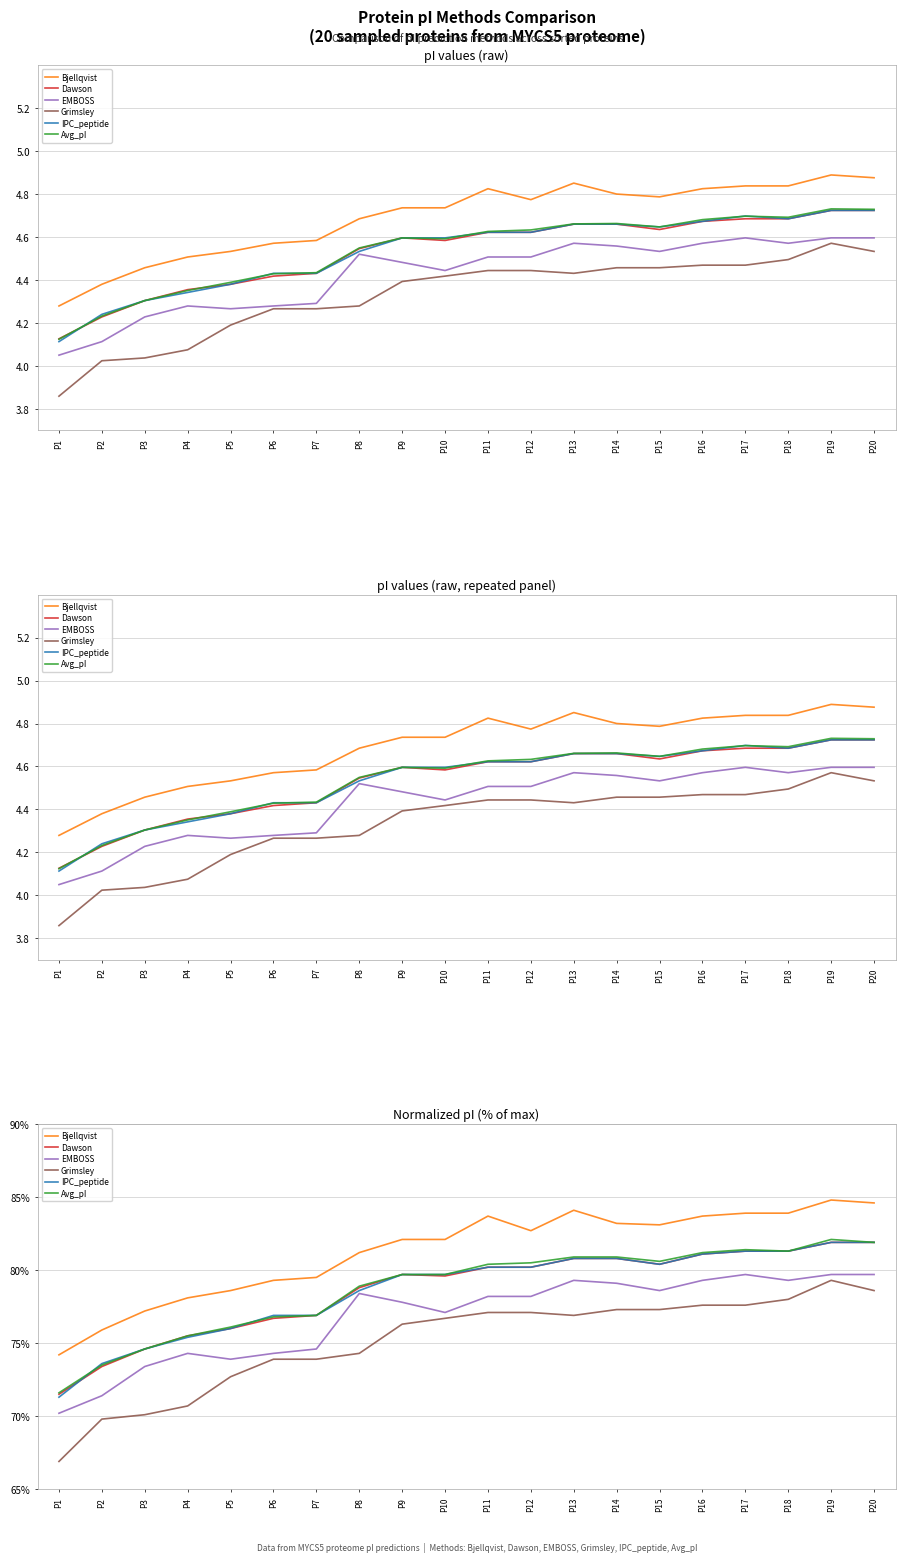

Is it true that Bjellqvist equals 83.9 at P18?

True